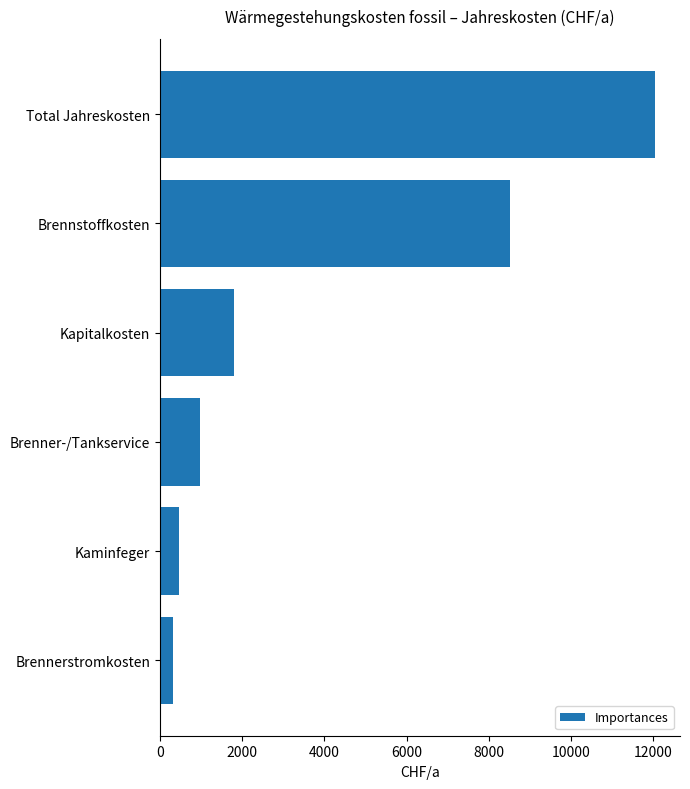

Rank the categories by value from highest to lowest.

Total Jahreskosten, Brennstoffkosten, Kapitalkosten, Brenner-/Tankservice, Kaminfeger, Brennerstromkosten